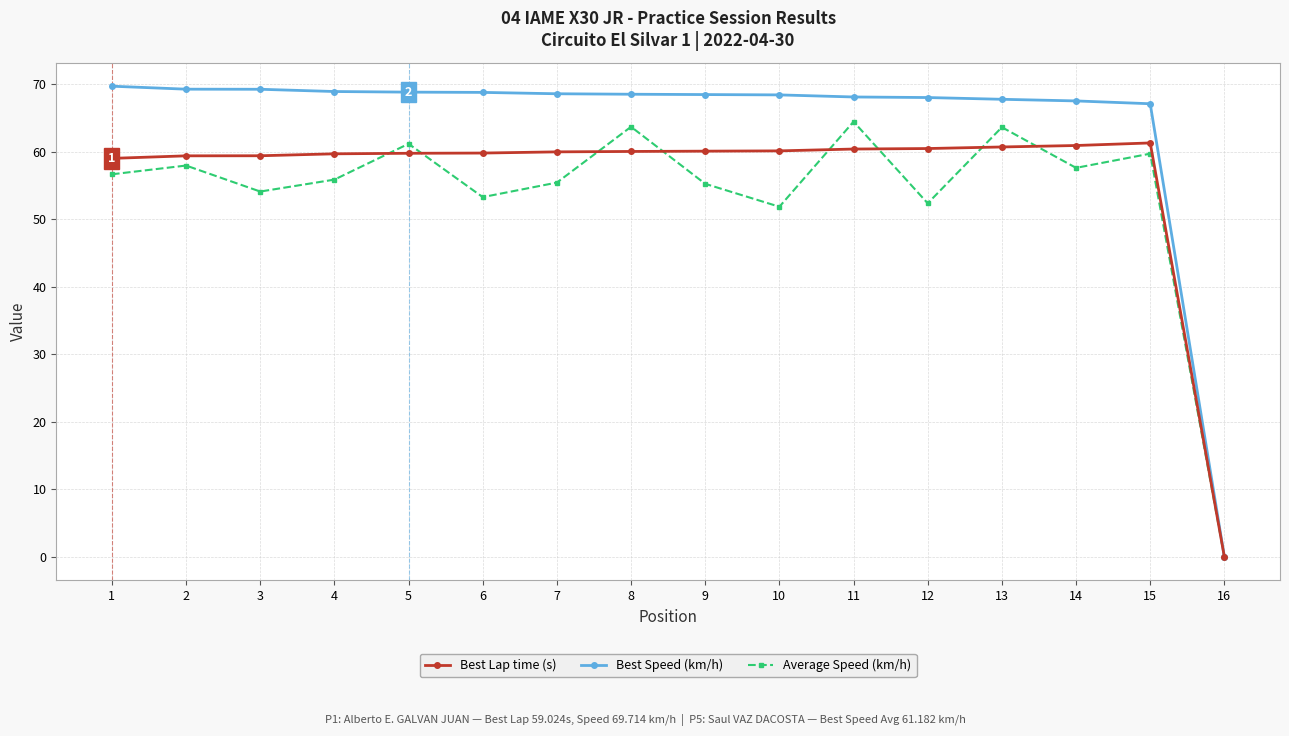

Is it true that Average Speed (km/h) equals 96.7 at 4?

False